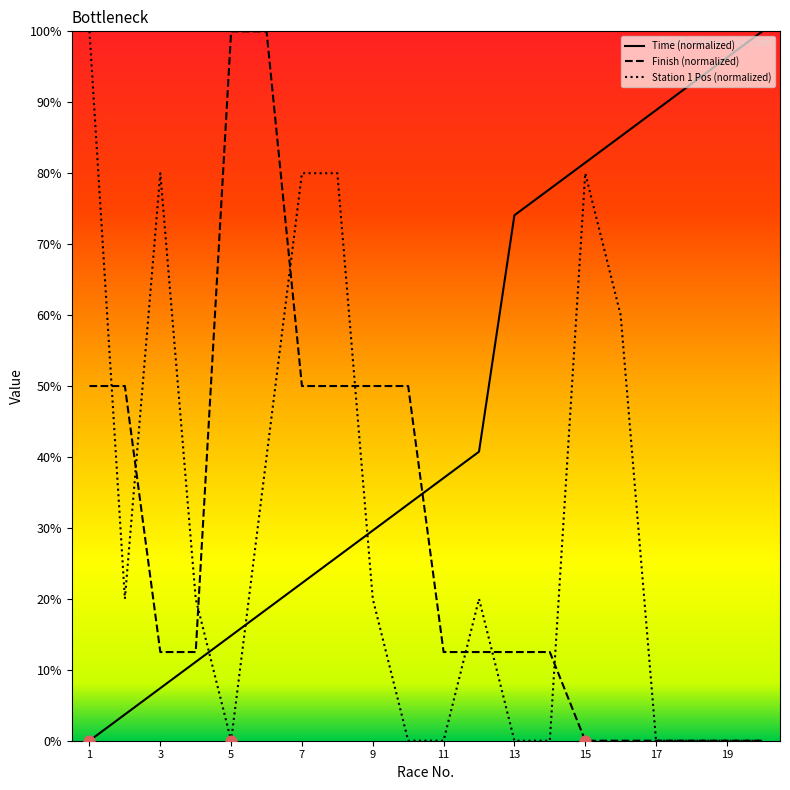

Which series has the largest Y range (max minus min)?

Time